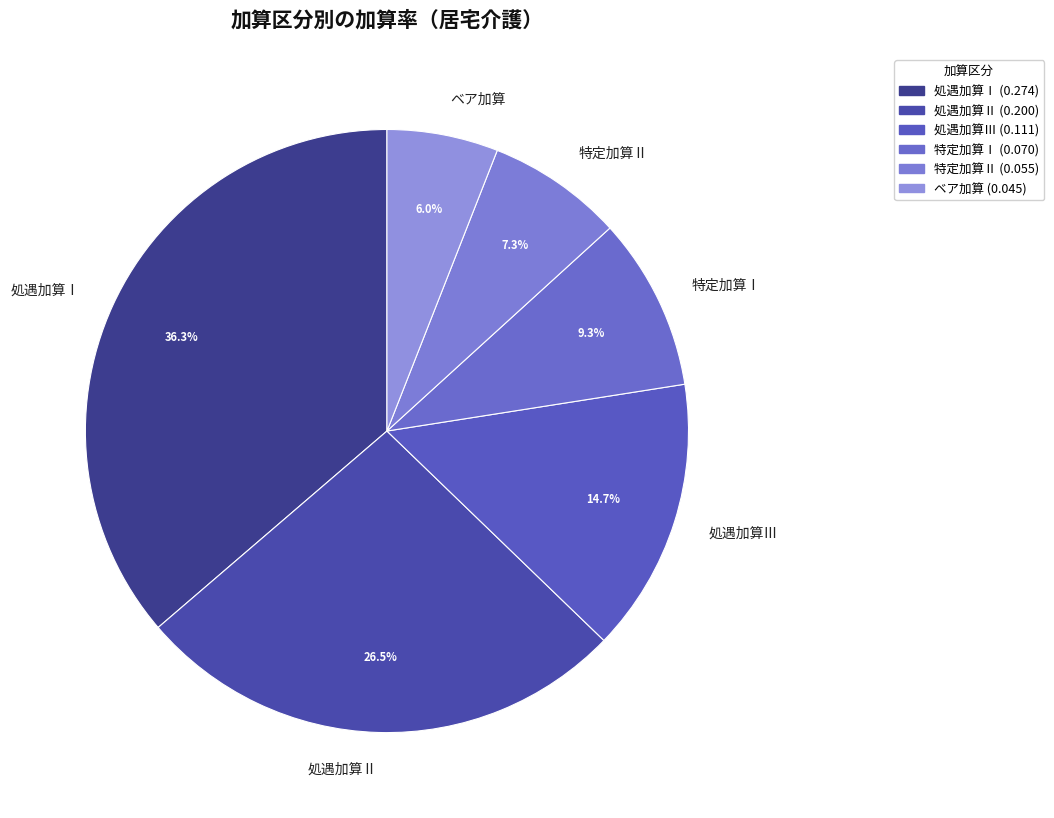

To the nearest percent, what percentage of the pie is 処遇加算Ⅰ?

36%